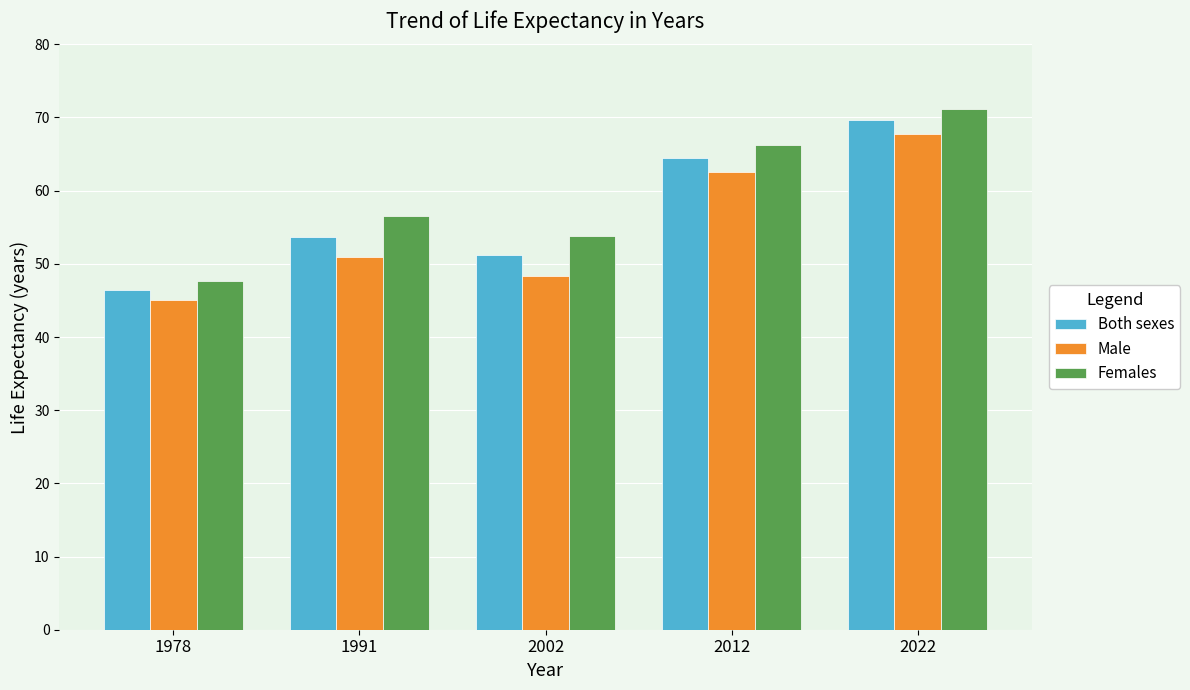

List the series in order of their overall mean, highest first.

Females, Both sexes, Male